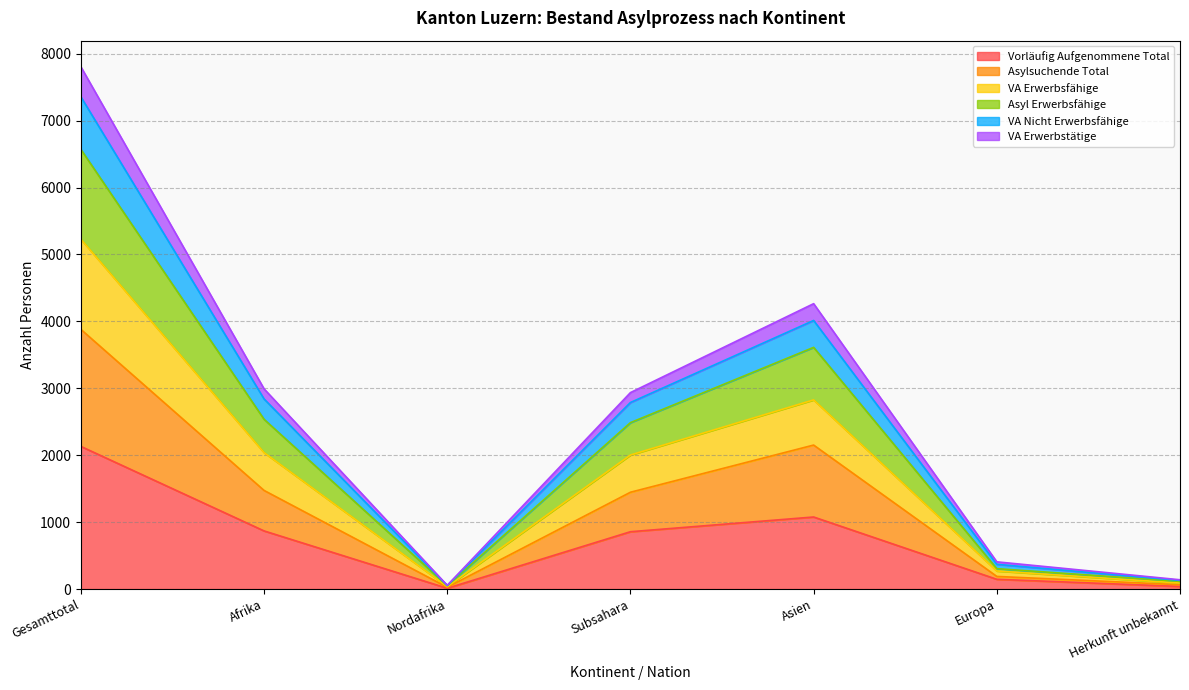

How many distinct data groups are displayed?

6